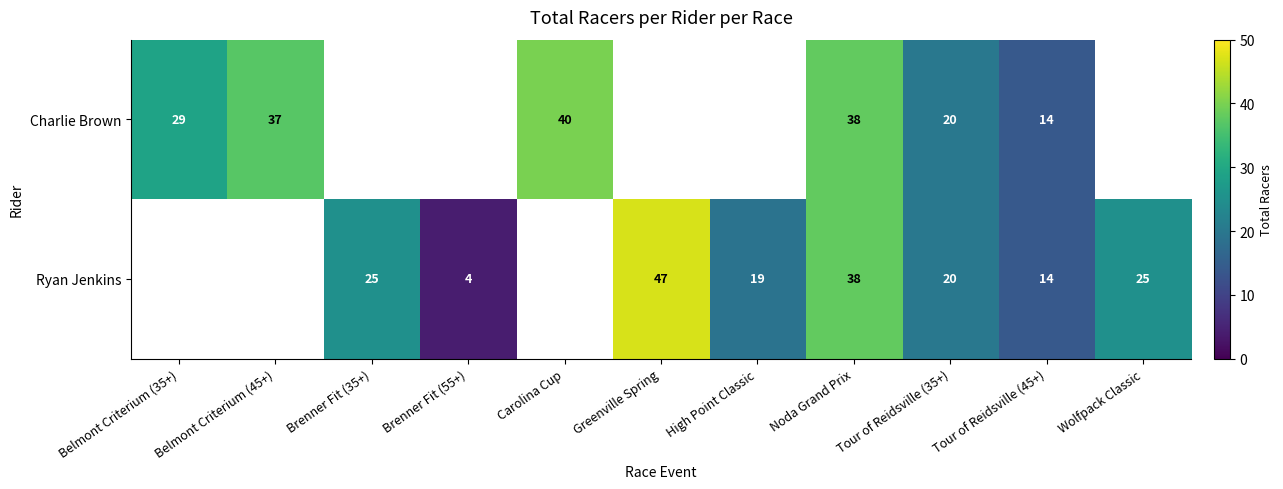

Count the number of data series in this chart.

2